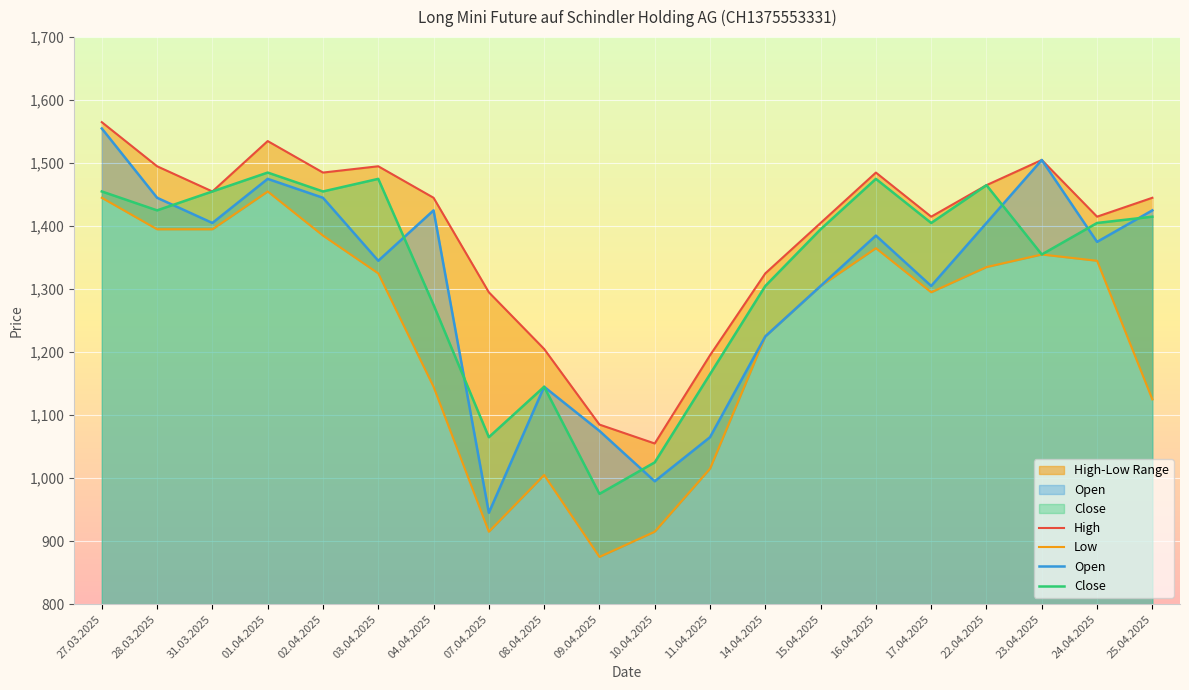

At 27.03.2025, list the series in order from smallest to largest.

Low, Close, Open, High